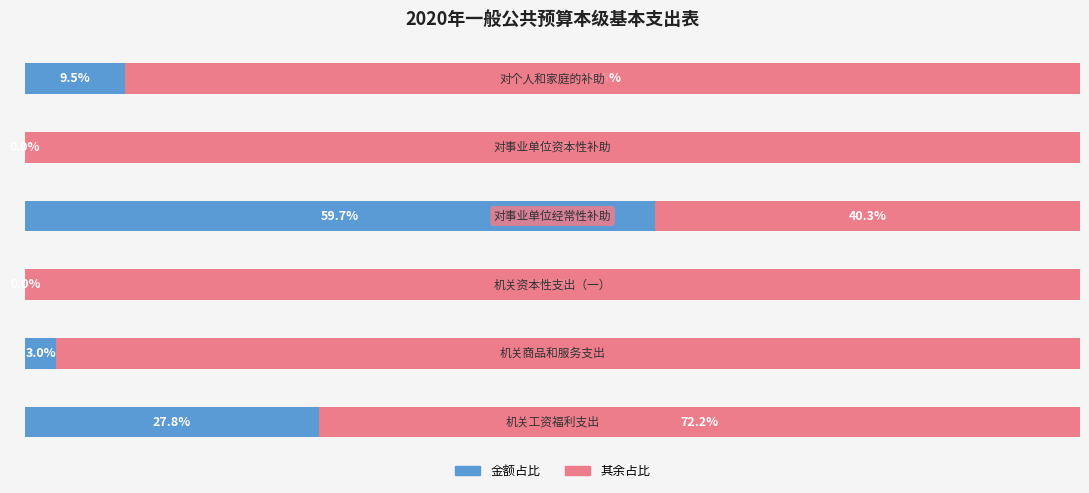

Reading right to left, transcribe all the data shown in this chart.

金额占比: 5=9.5	4=0.0	3=59.7	2=0.0	1=3.0	0=27.8
其余占比: 5=90.5	4=100.0	3=40.3	2=100.0	1=97.0	0=72.2